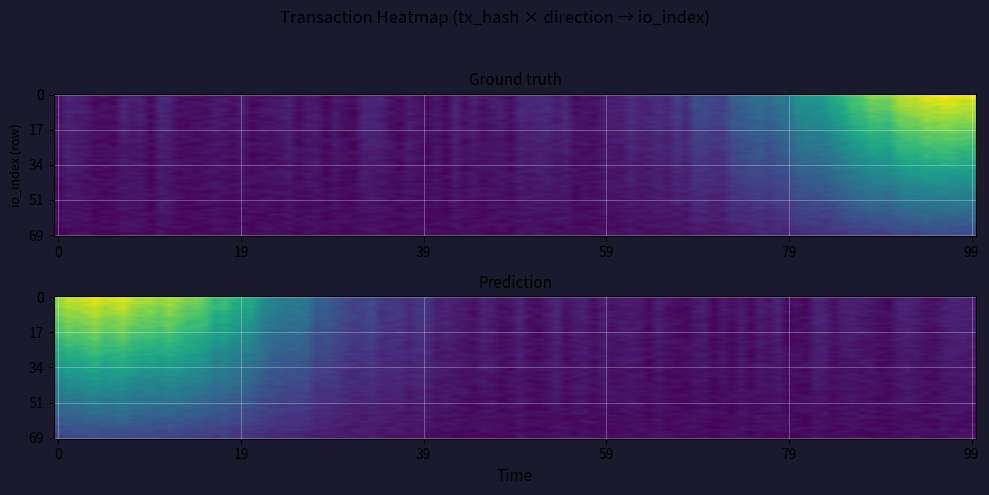

What is the difference between the 5f4ecf28baddf9add4d623a923061b07a54865c values at 0 and 1?

10